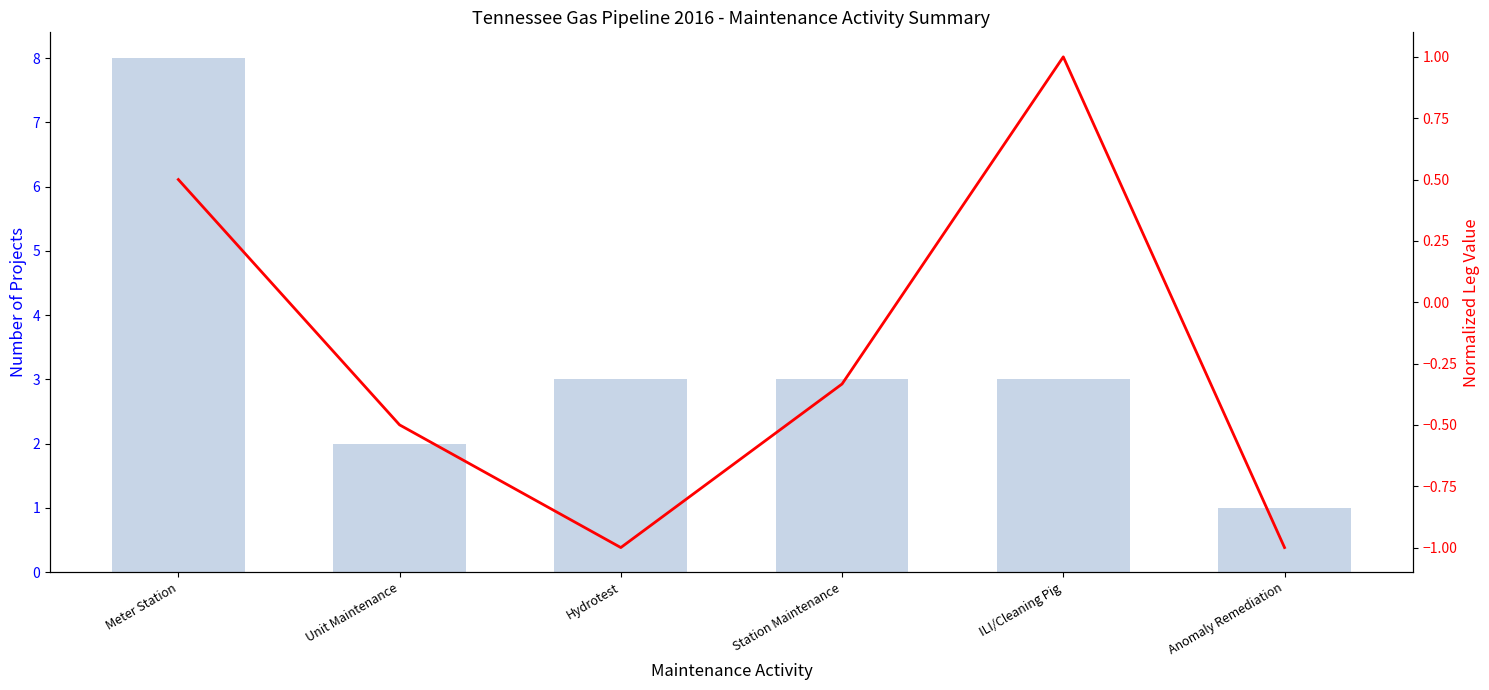

Reading left to right, list all the values displayed in this chart.

Count of Projects: Meter Station=8.0	Unit Maintenance=2.0	Hydrotest=3.0	Station Maintenance=3.0	ILI/Cleaning Pig=3.0	Anomaly Remediation=1.0
Normalized Leg Value: Meter Station=0.5	Unit Maintenance=-0.5	Hydrotest=-1.0	Station Maintenance=-0.3	ILI/Cleaning Pig=1.0	Anomaly Remediation=-1.0